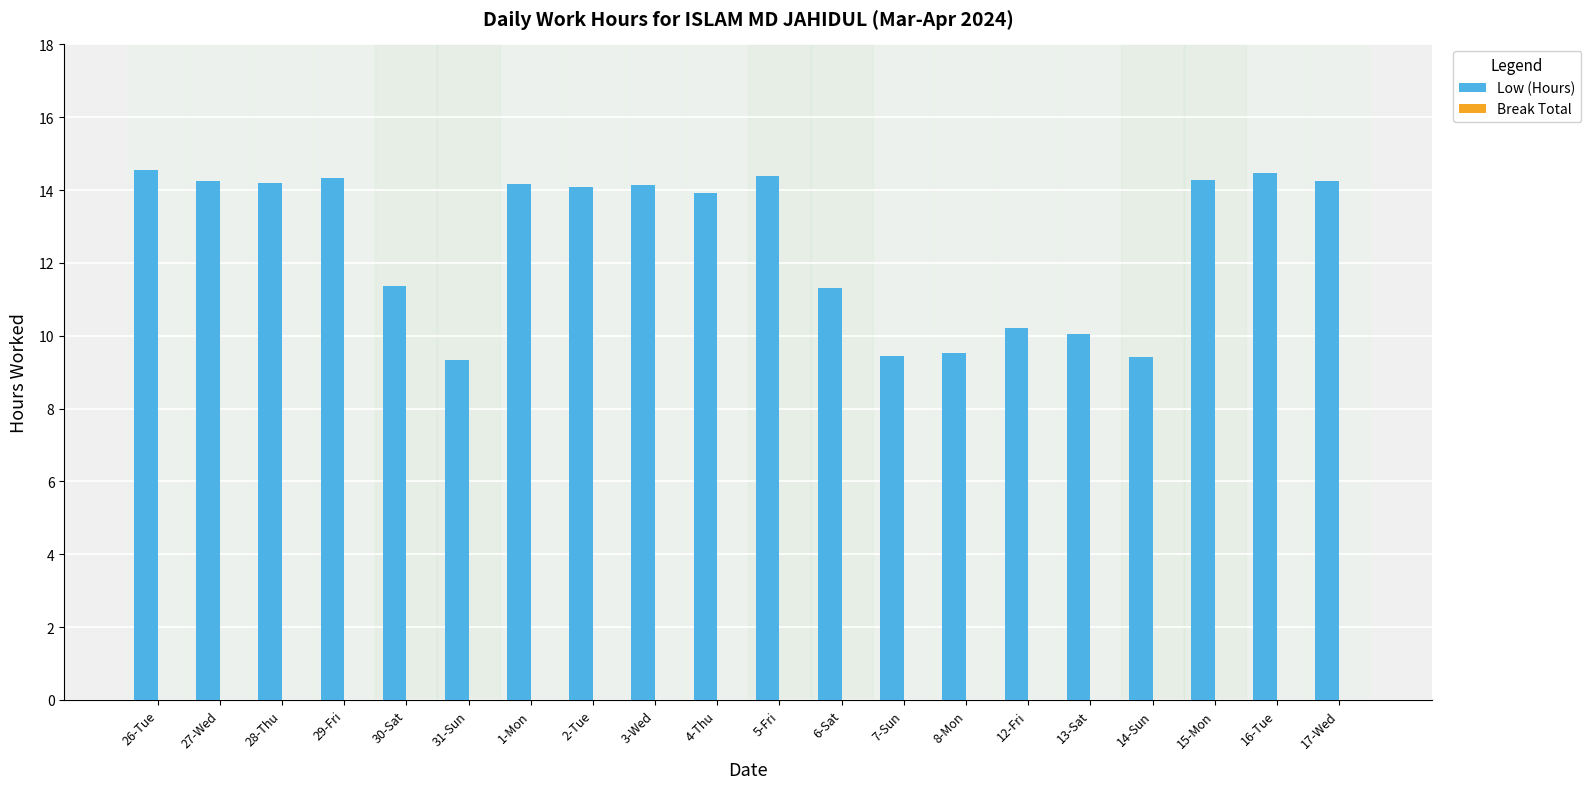

What is the change in value from 30-Sat to 7-Sun?

-1.9